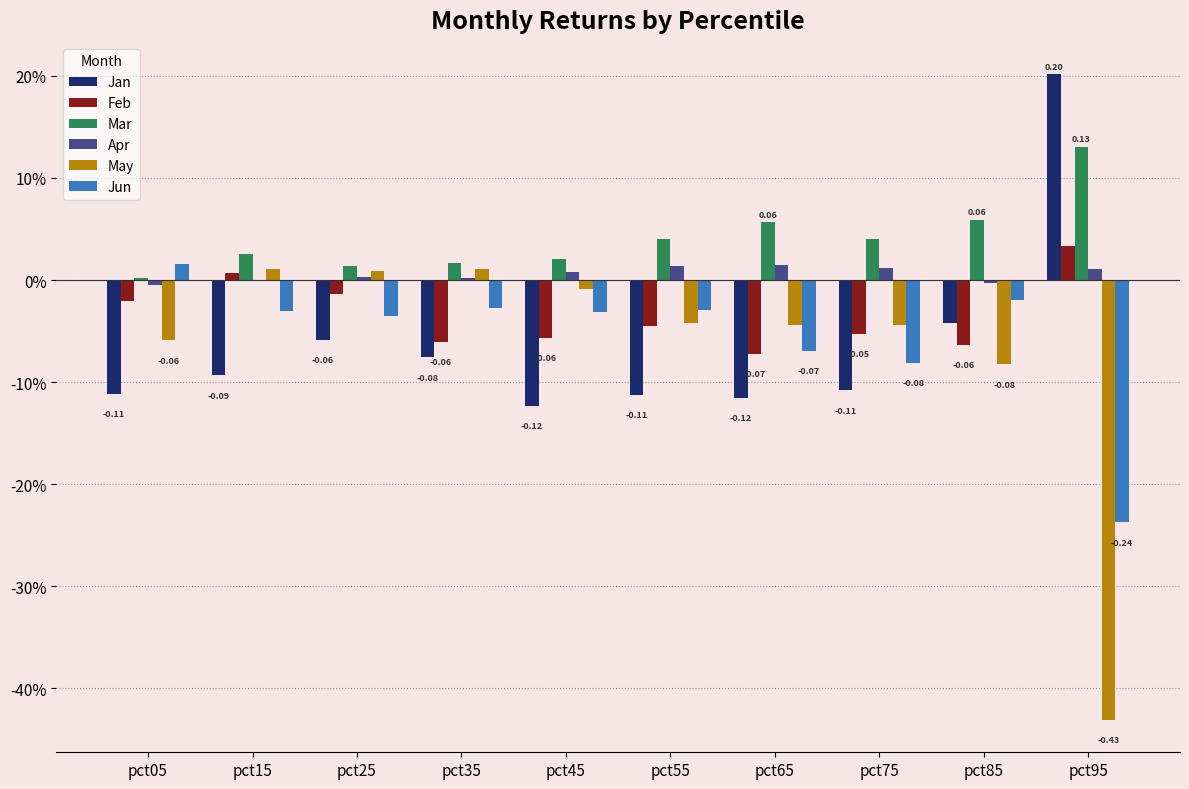

Between pct15 and pct45, which series saw the biggest shift?

Feb